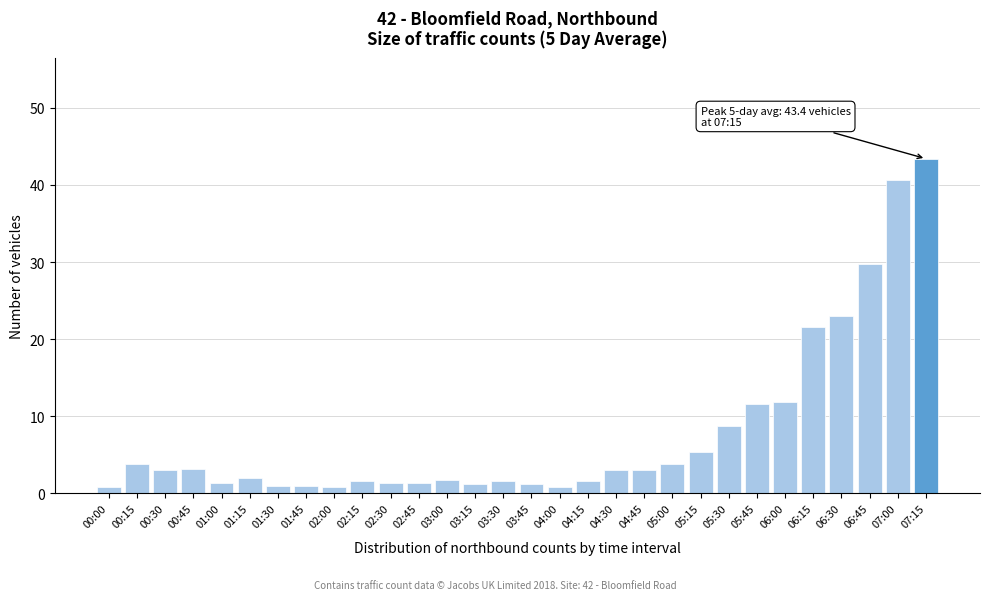

At which category does the chart reach its peak across all series?

07:15